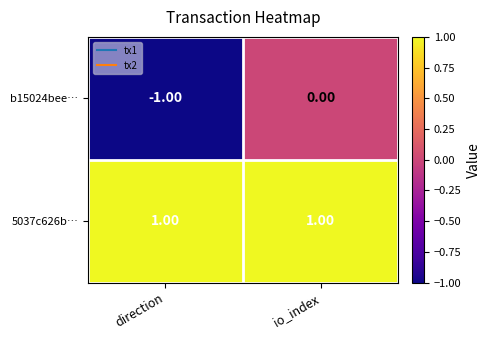

Which series has the widest spread of values?

b15024bee…